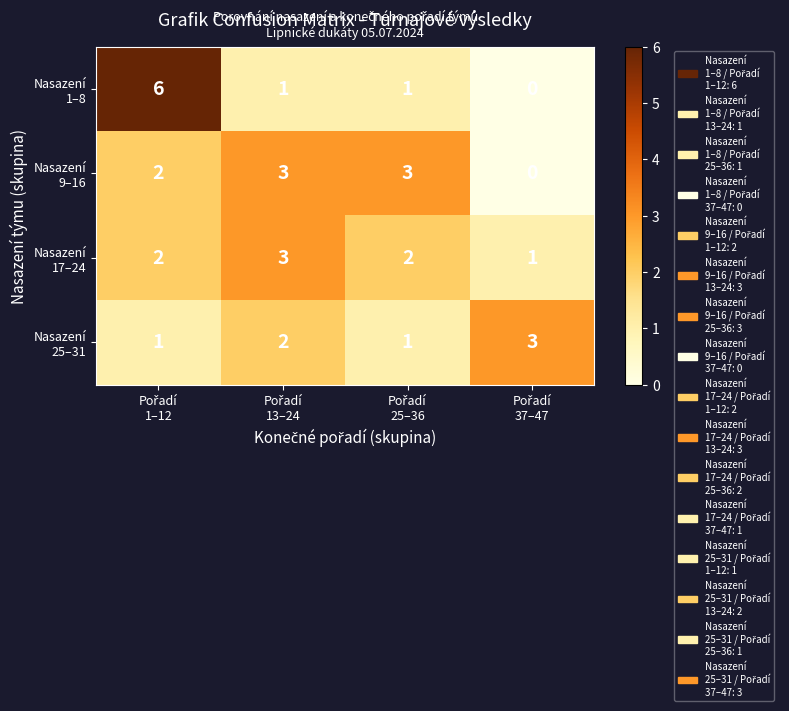

At how many categories does at least one series exceed 1?

4